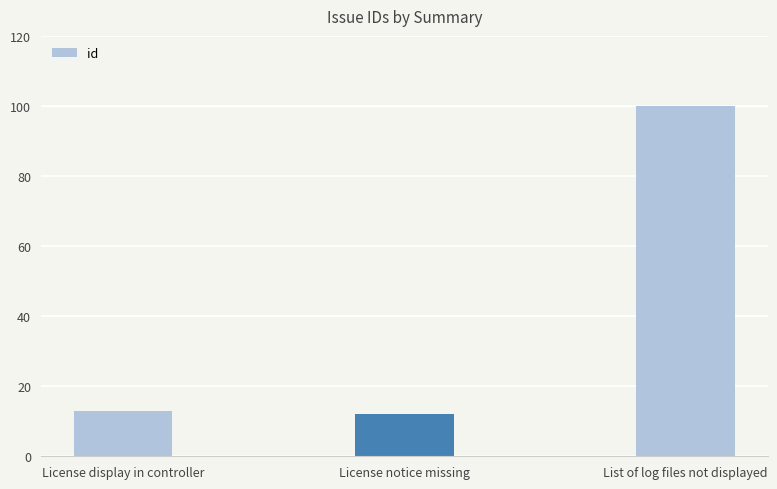

The chart shows a value of 13 at License display in controller. True or false?

True